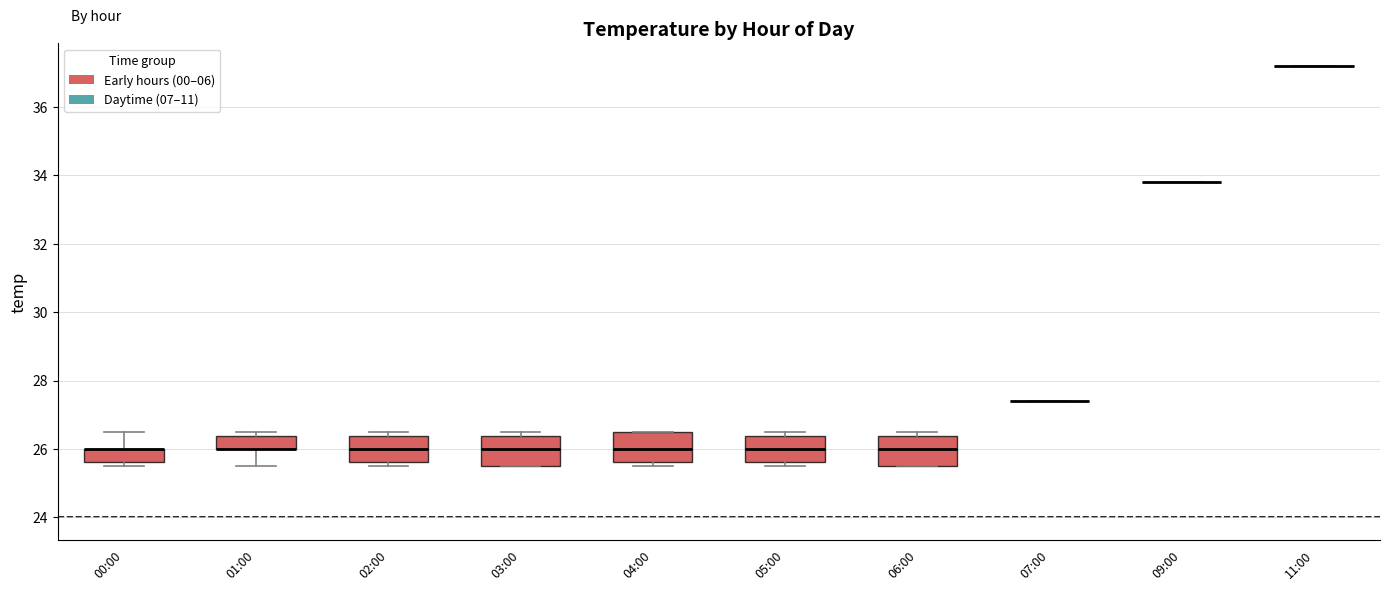

Reading left to right, transcribe this box plot: for each box, give where its median line is, the range the box spans, and where its two whiskers end, as read against the y-axis. The values are not printed on the chart, so give them approximately, as read against the axis.

00:00: median 26.0 (drawn on the box's upper edge), box 25.6 to 26.0, whiskers 25.6 (just below the box's lower edge) to 26.6
01:00: median 26.0 (drawn on the box's lower edge), box 26.0 to 26.4, whiskers 25.6 to 26.6
02:00: median 26.0, box 25.6 to 26.4, whiskers 25.6 (just below the box's lower edge) to 26.6
03:00: median 26.0, box 25.6 to 26.4, whiskers 25.6 to 26.6
04:00: median 26.0, box 25.6 to 26.6, whiskers 25.6 (just below the box's lower edge) to 26.6
05:00: median 26.0, box 25.6 to 26.4, whiskers 25.6 (just below the box's lower edge) to 26.6
06:00: median 26.0, box 25.6 to 26.4, whiskers 25.6 to 26.6
07:00: box collapsed to a line at 27.4, whiskers 27.4 to 27.4
09:00: box collapsed to a line at 33.8, whiskers 33.8 to 33.8
11:00: box collapsed to a line at 37.2, whiskers 37.2 to 37.2